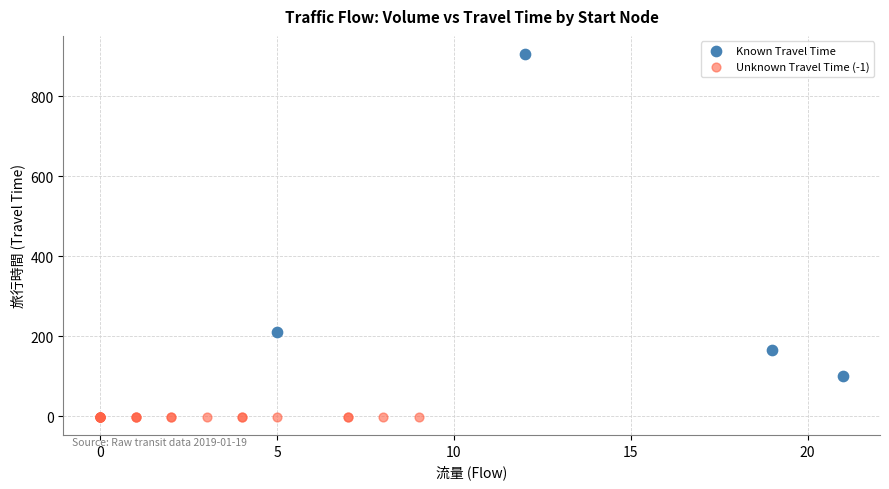

Which series reaches the minimum Y coordinate?

Unknown Travel Time (-1)